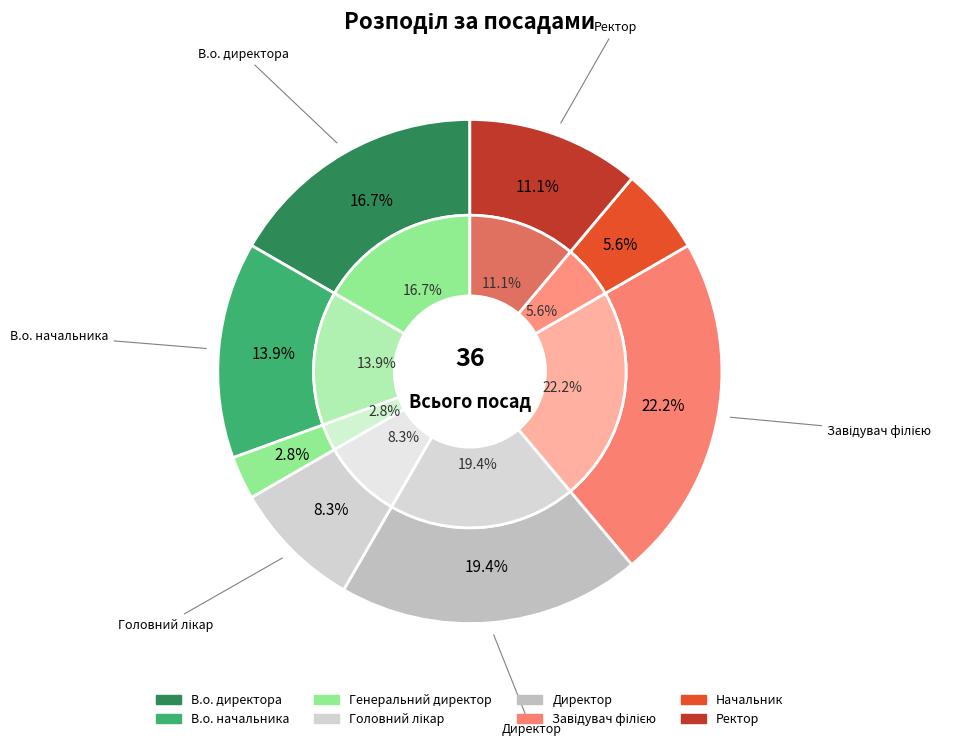

To the nearest percent, what portion does Ректор represent?

11%